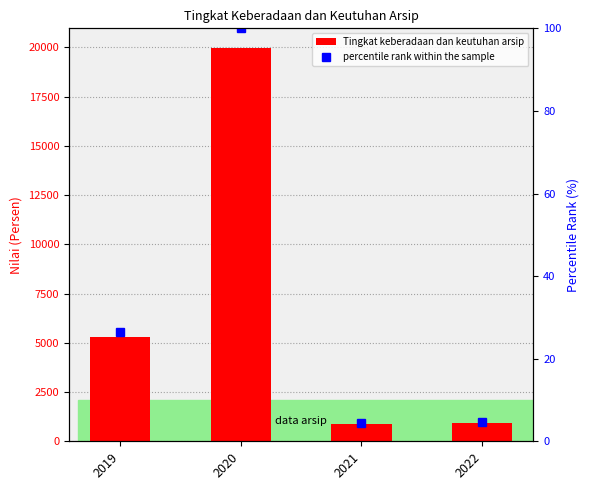

What is the difference between the Tingkat keberadaan dan keutuhan arsip values at 2020 and 2022?

19039.0